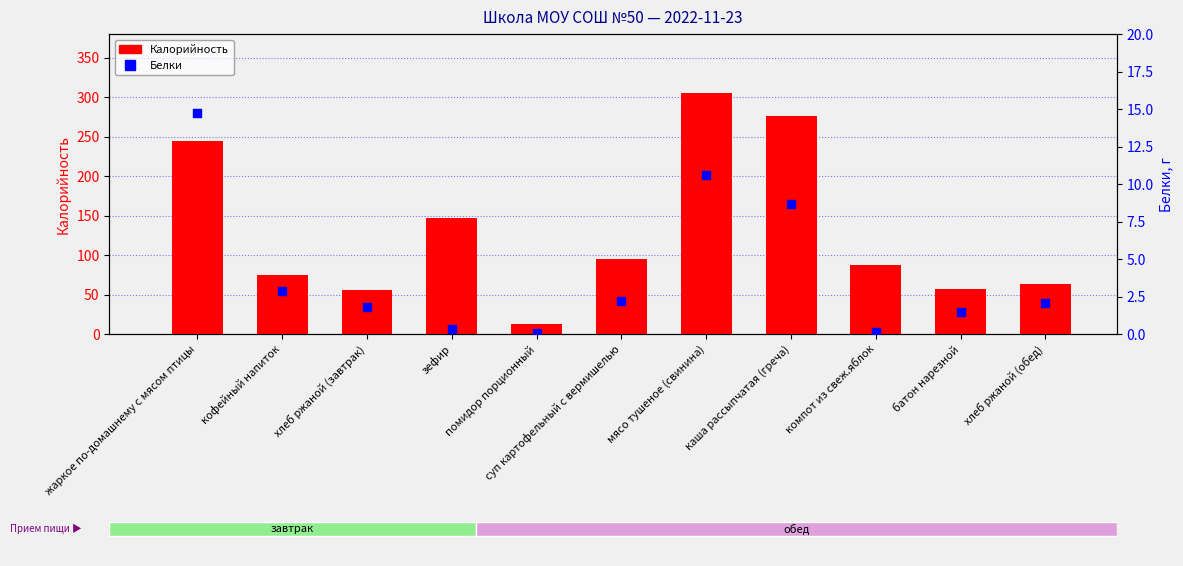

Which series contains the lowest Y value?

Белки